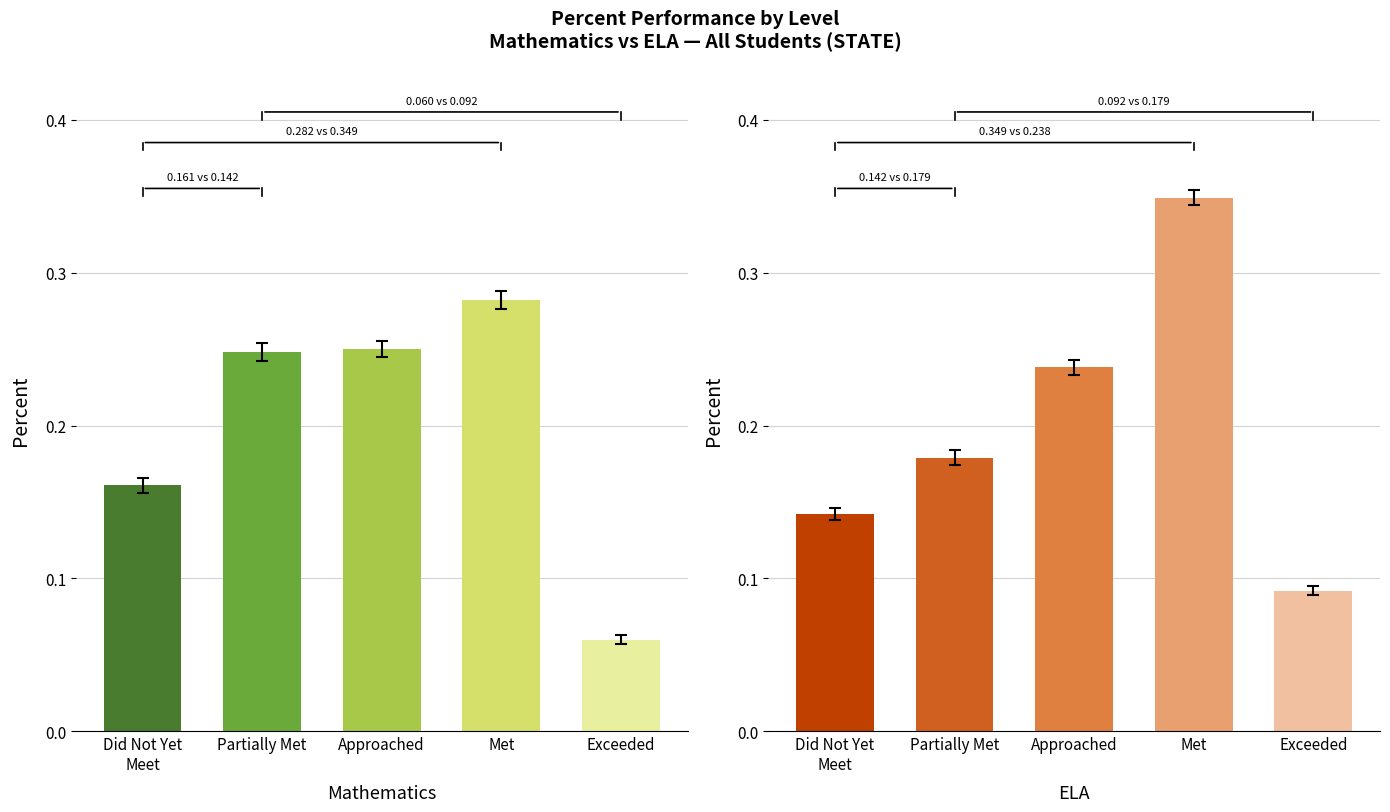

The value of Partially Met at Met is 0.3. True or false?

True